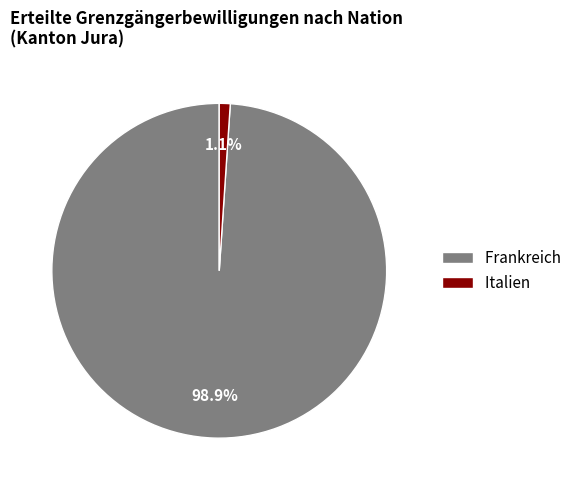

Is there a majority slice in this chart?

Yes